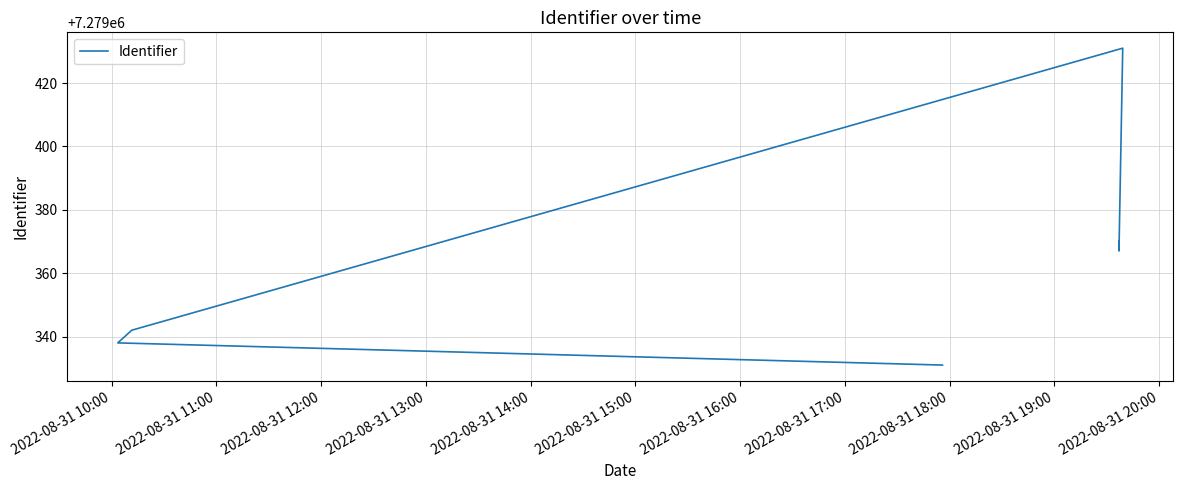

How many data points are less than 7279367?

3